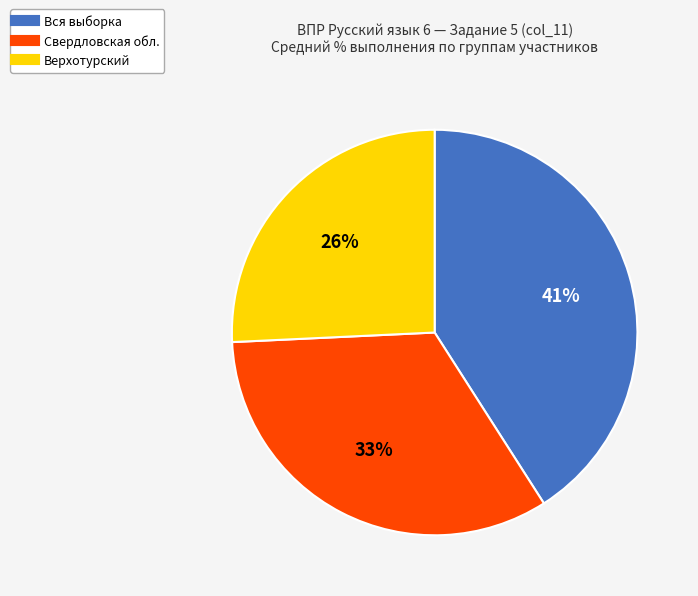

Is there a majority slice in this chart?

No